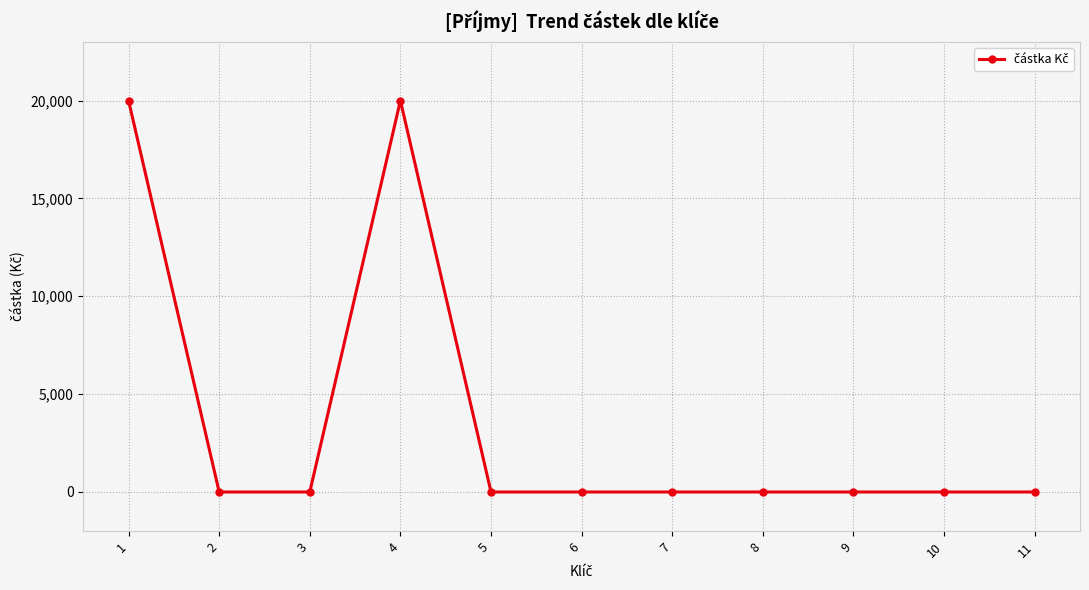

What is the maximum value shown in the chart?

20000